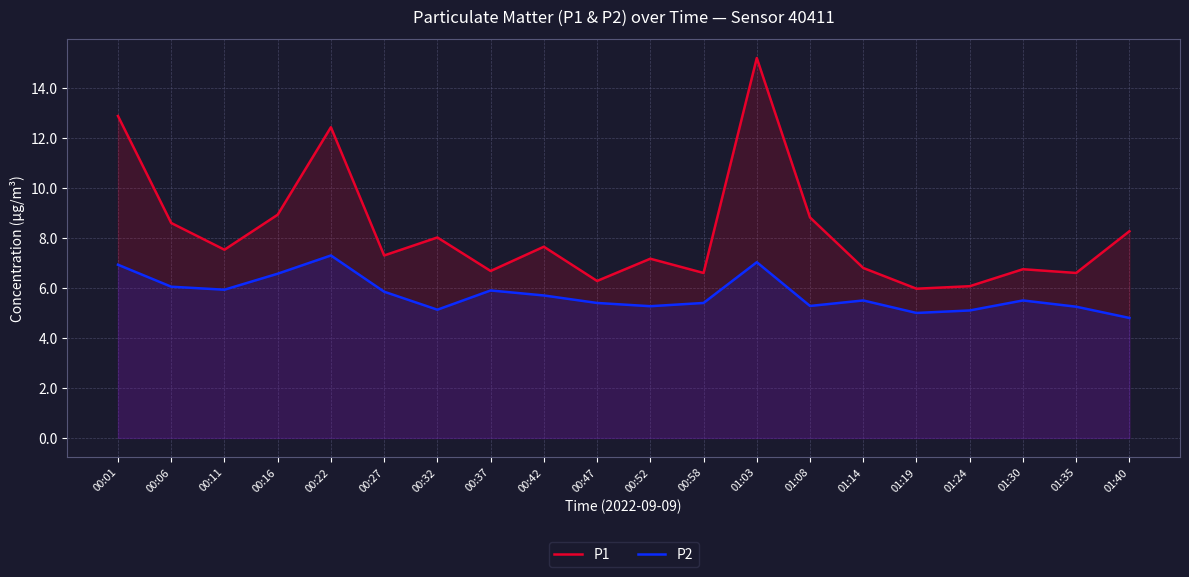

What position from the left is 00:27?

6